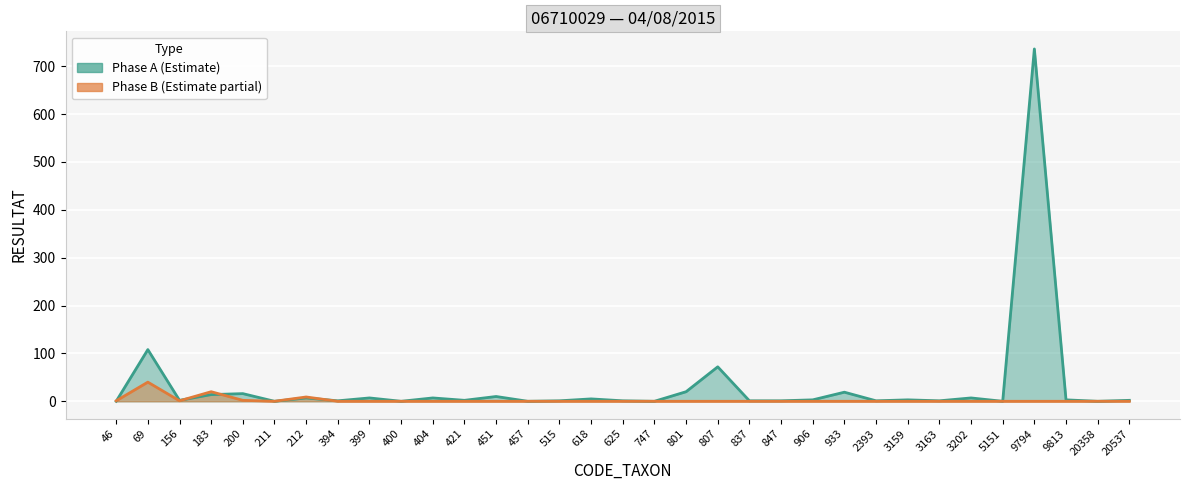

Which series ends up on top after the final intersection of Phase_A and Phase_B?

Phase_A